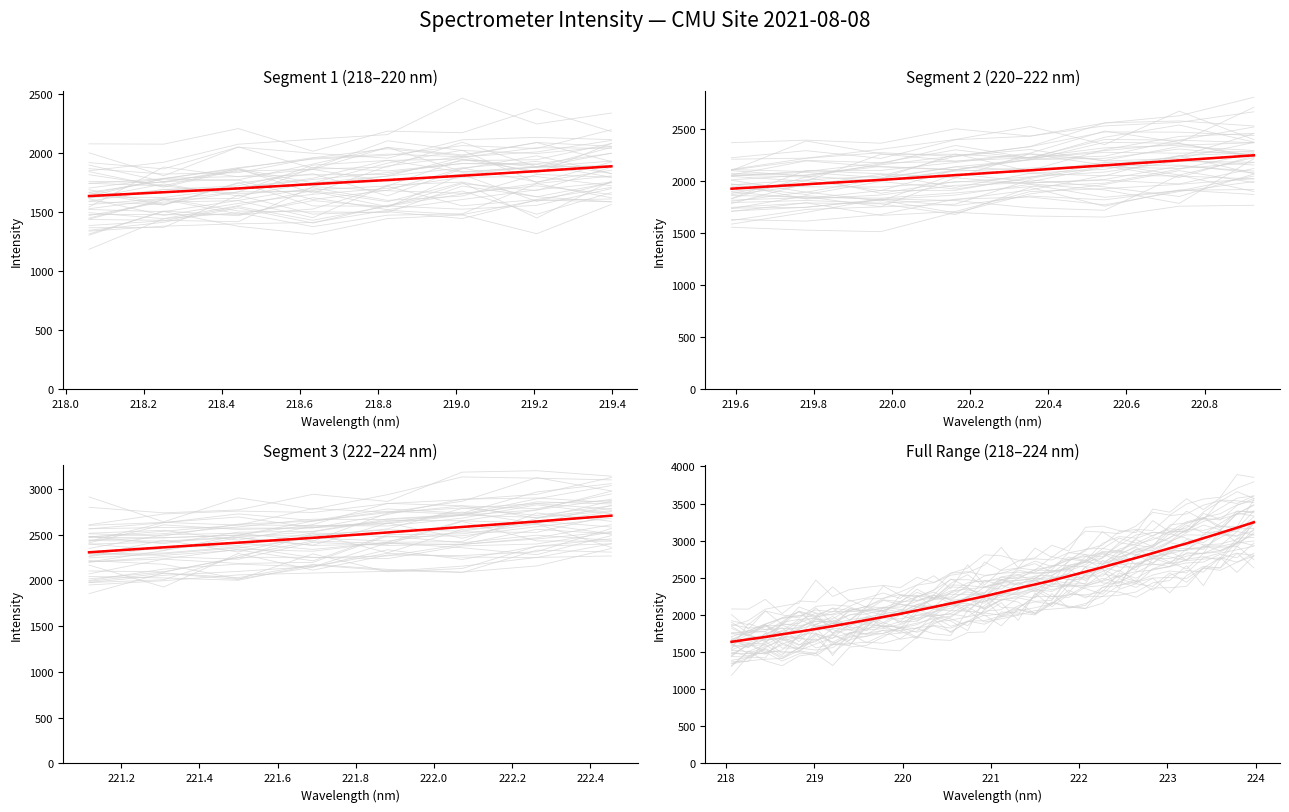

How many categories are shown in the chart?

32